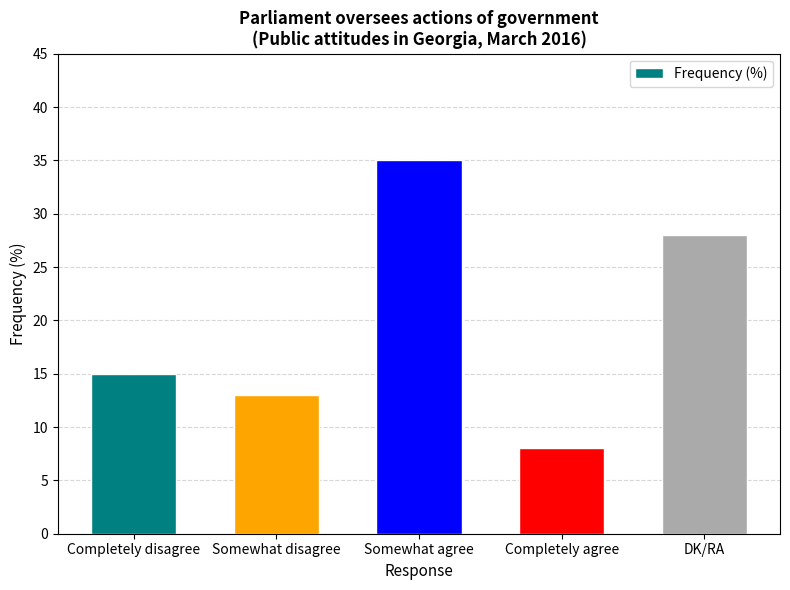

The chart shows a value of 7 at Completely disagree. True or false?

False